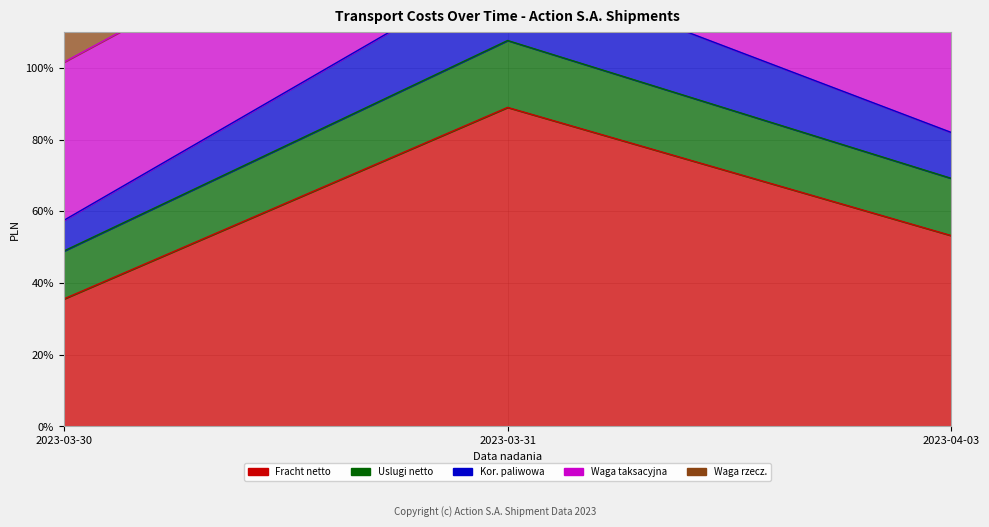

How many lines are shown in the chart?

5